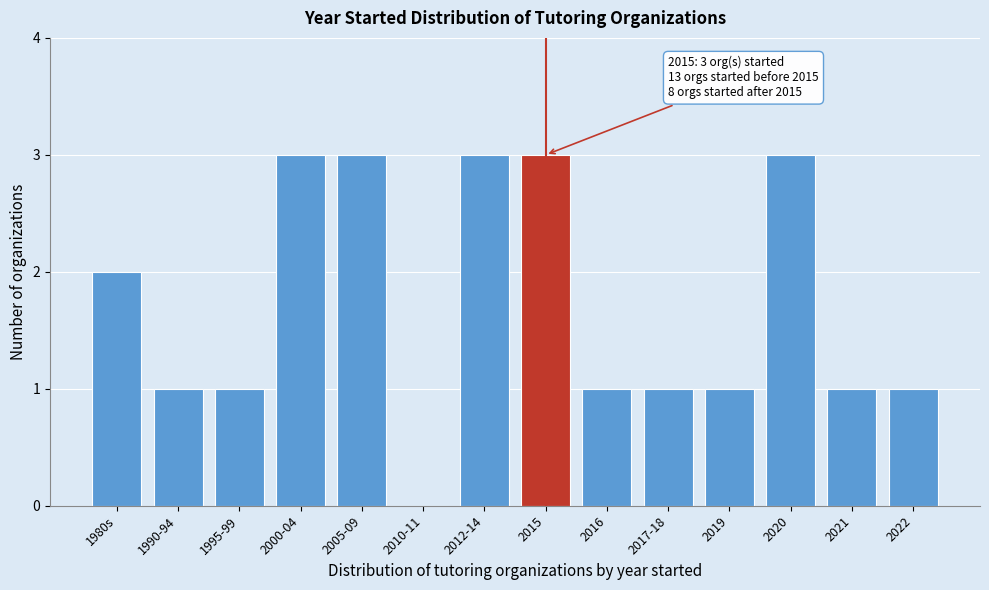

Reading left to right, extract all data points from this chart.

1980s=2	1990-94=1	1995-99=1	2000-04=3	2005-09=3	2010-11=0	2012-14=3	2015=3	2016=1	2017-18=1	2019=1	2020=3	2021=1	2022=1